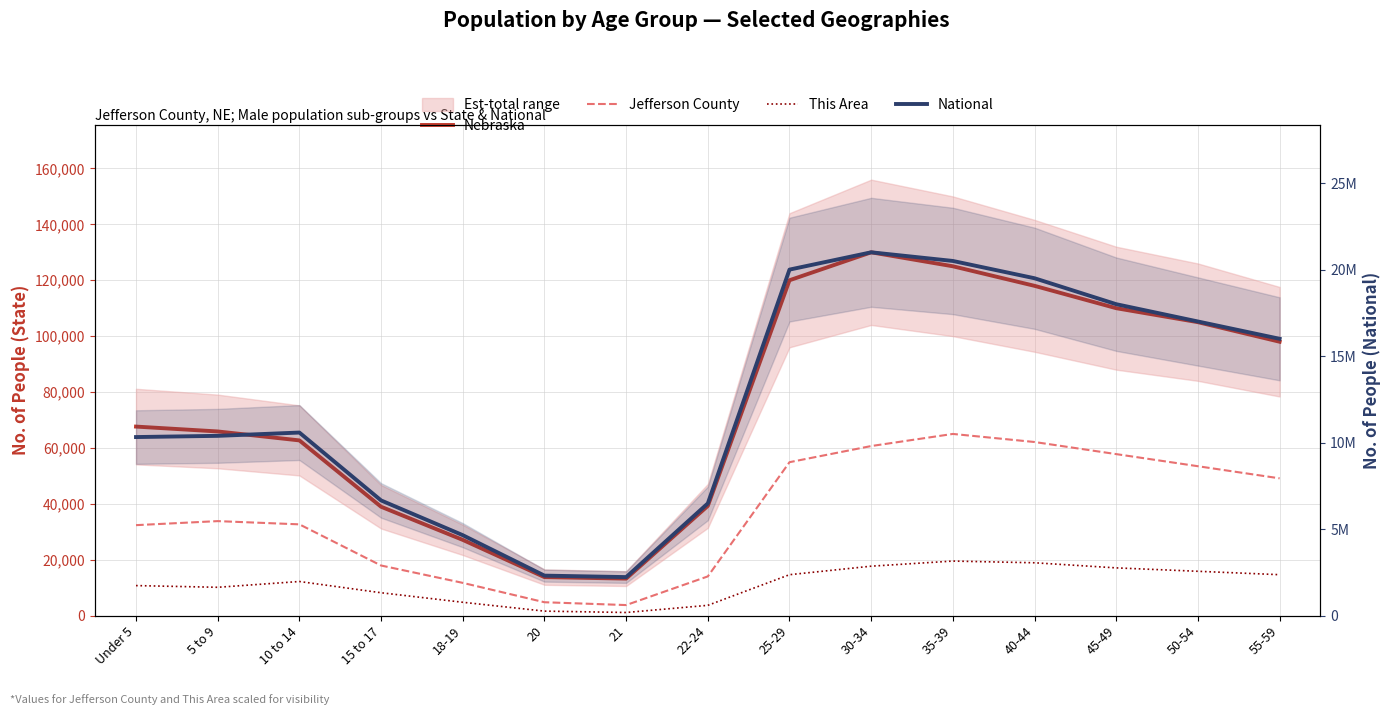

Where does the Jefferson County series first go above 33800?

25-29